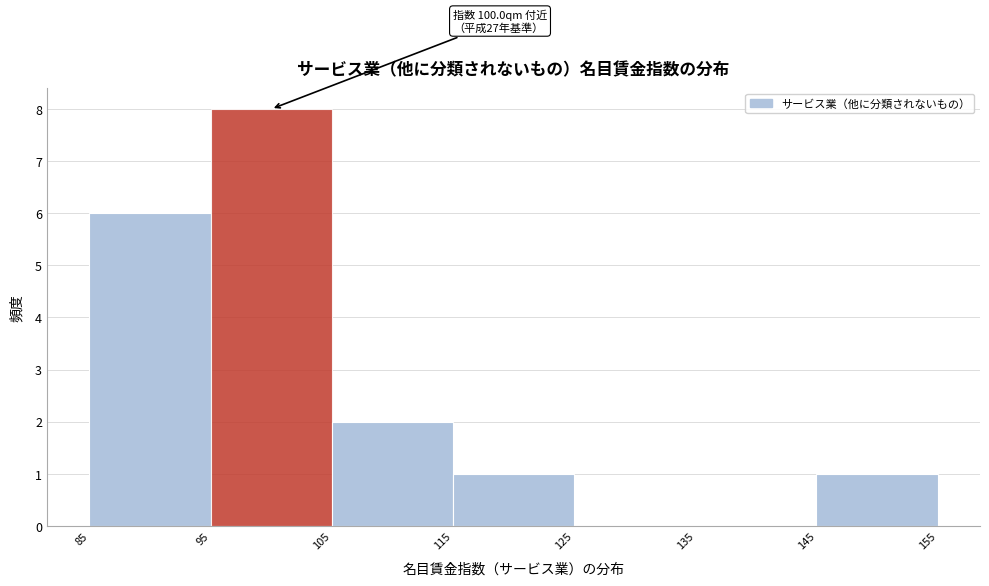

Over which range of the x-axis is the bar tallest?

95 to 105